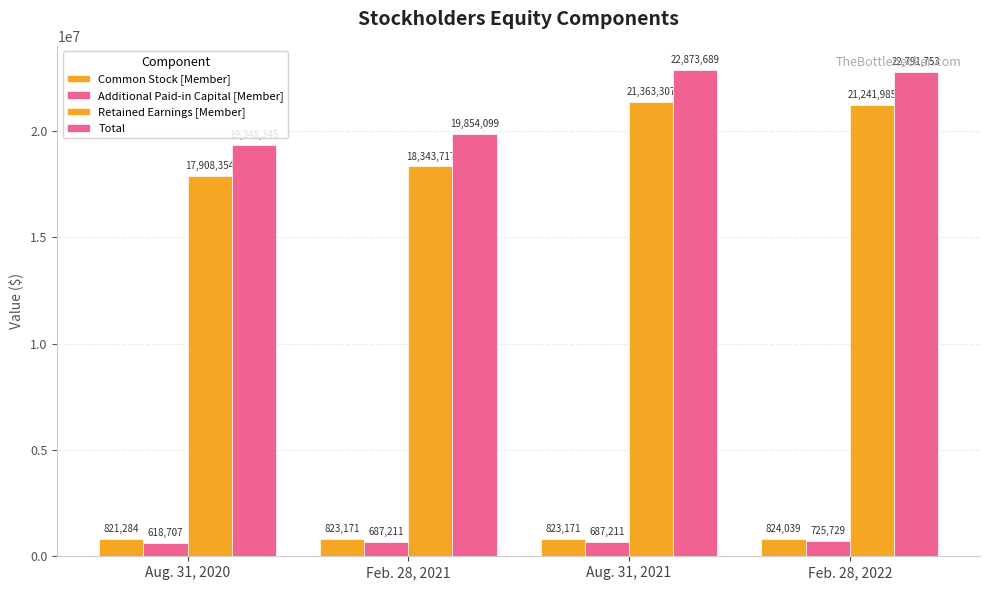

Rank the categories by Retained Earnings [Member] value from highest to lowest.

Aug. 31, 2021, Feb. 28, 2022, Feb. 28, 2021, Aug. 31, 2020